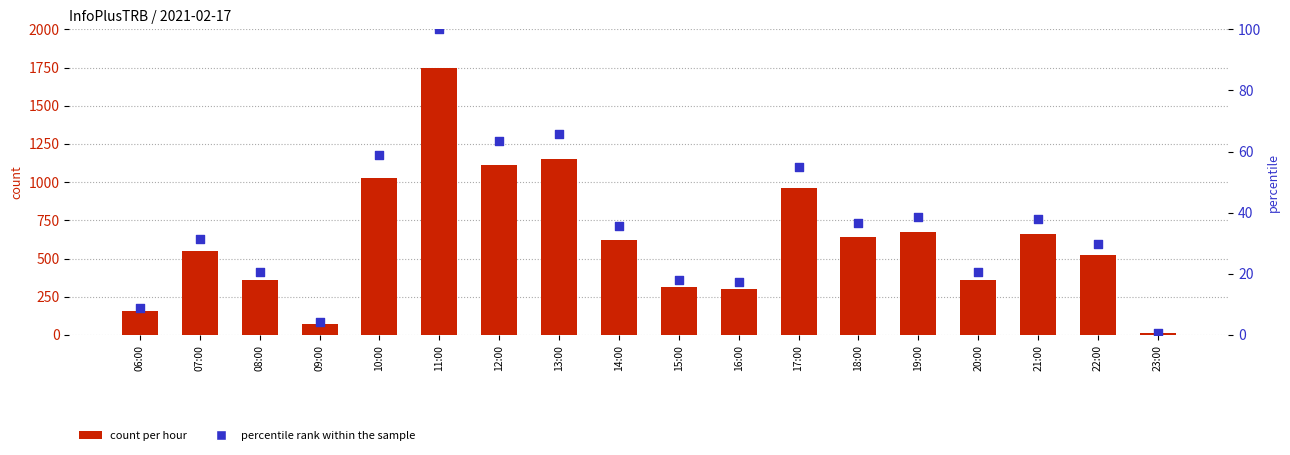

Which series has the widest spread of Y values?

count per hour